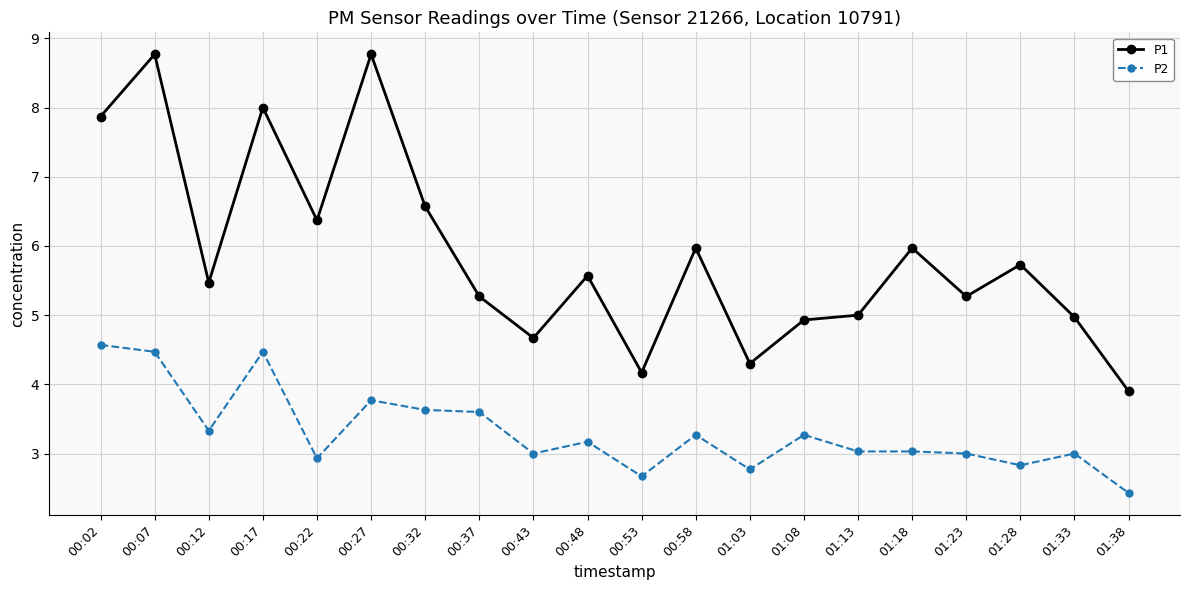

What is the difference between the maximum and minimum values in the P1 series?

4.9